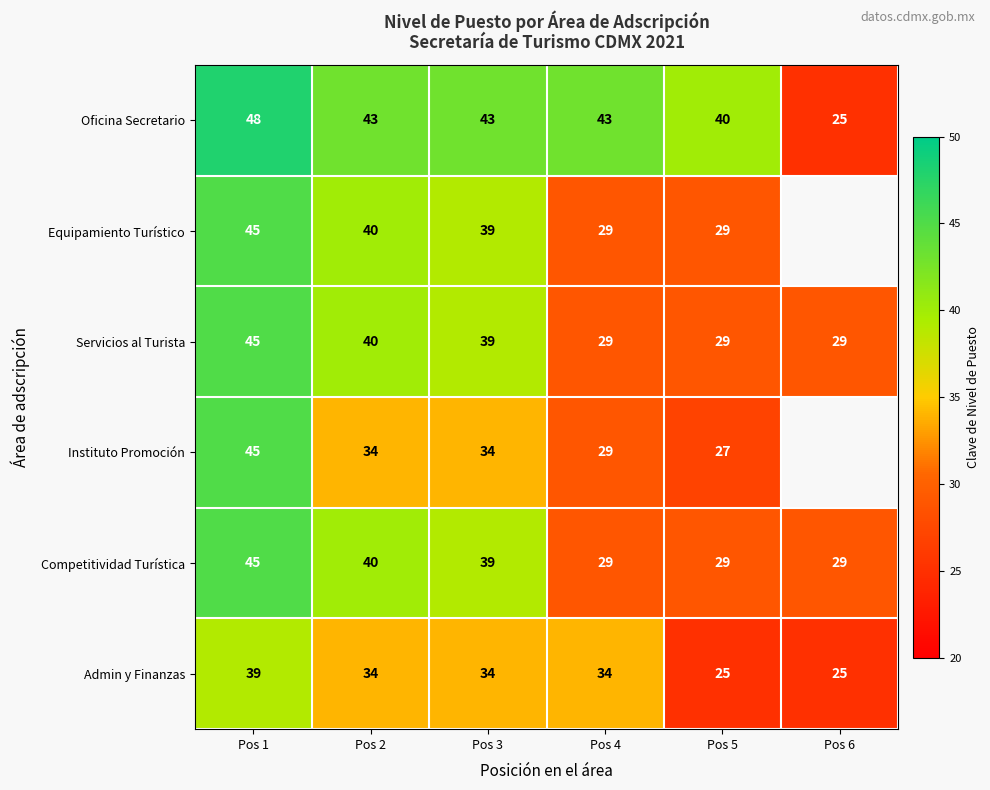

The value of Instituto Promoción at Pos 4 is 14.3. True or false?

False